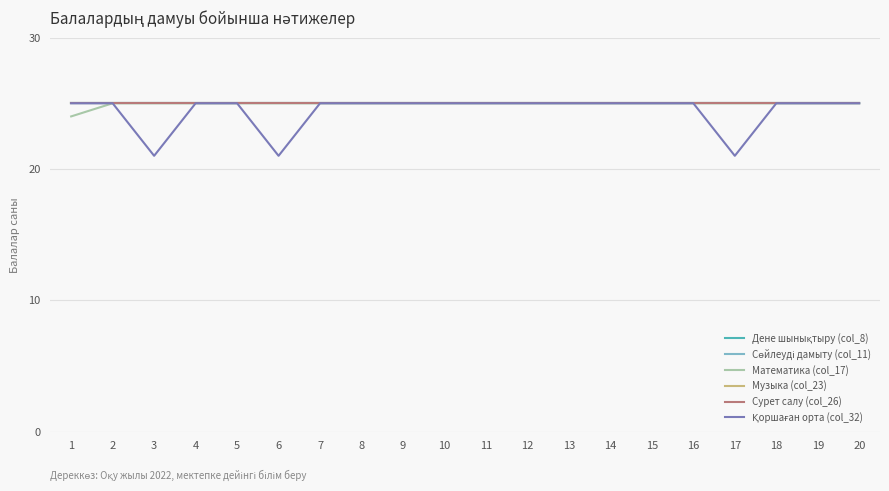

Does the chart display data point markers on the line(s)?

No